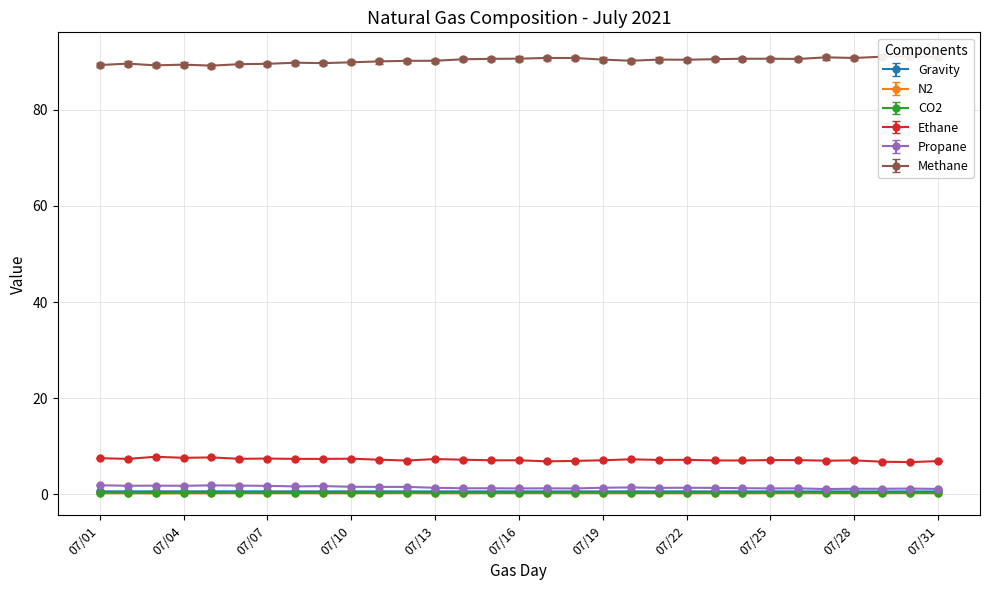

Which series has the largest total across all categories?

Methane